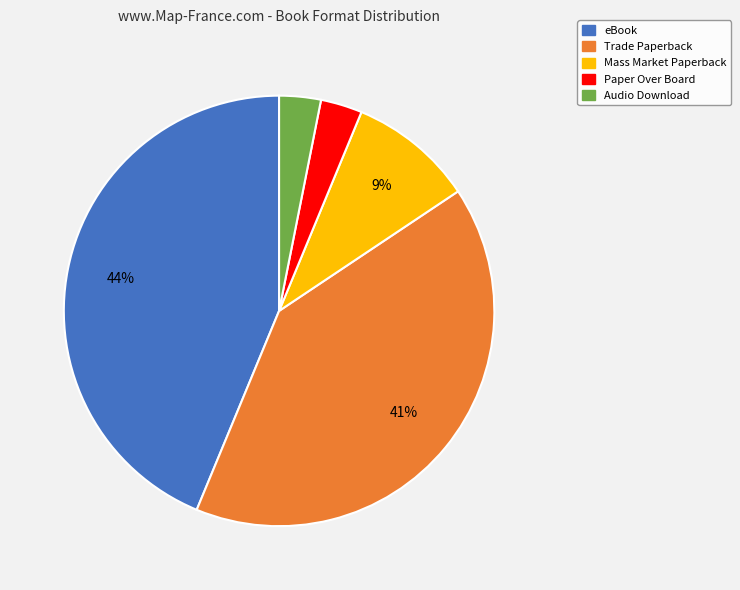

True or false: Trade Paperback accounts for 41% of the total.

True